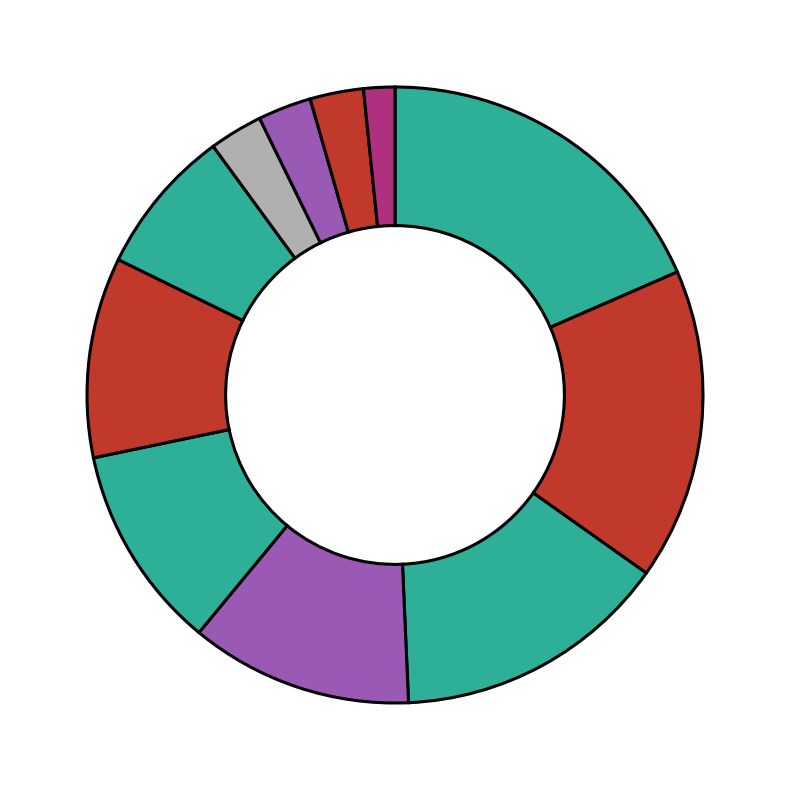

Count the number of slices in the pie.

11